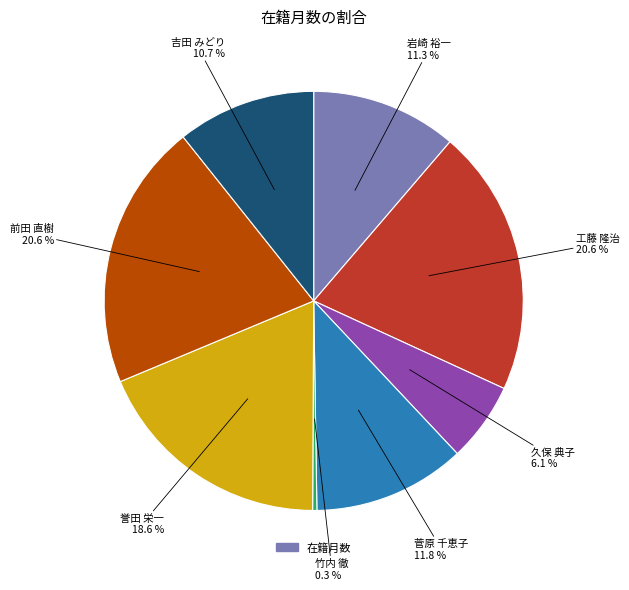

Is there a majority slice in this chart?

No